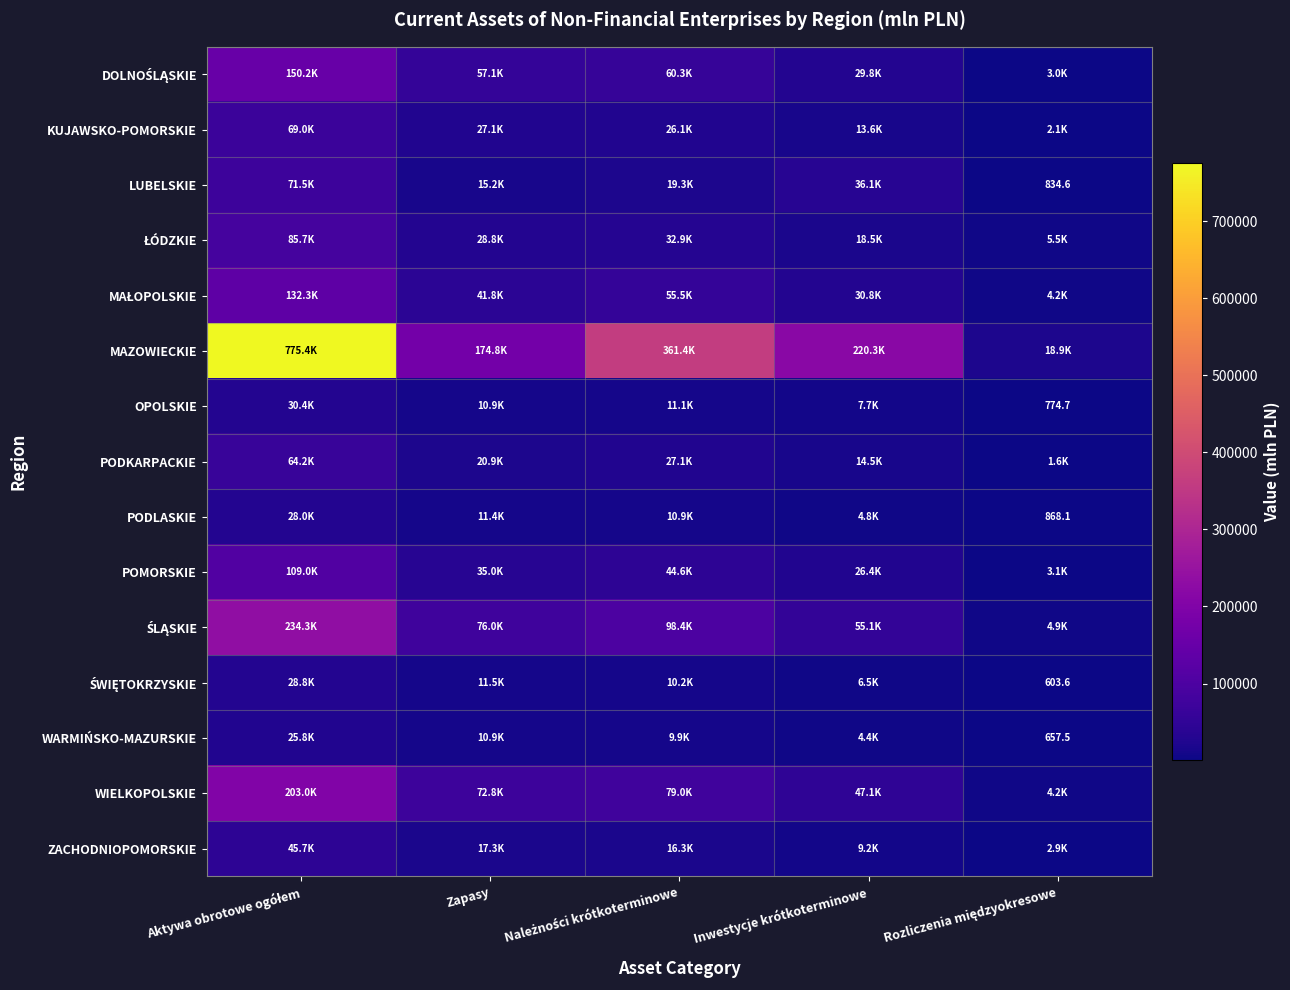

The OPOLSKIE series shows 7097.7 at Należności krótkoterminowe. True or false?

False